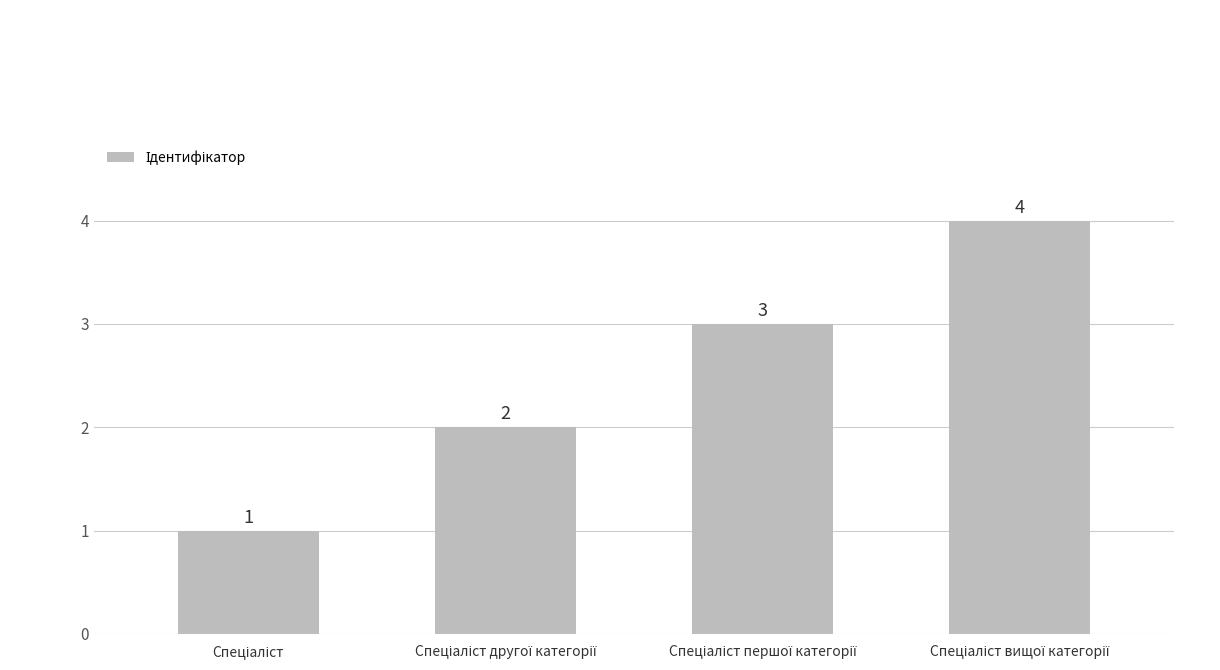

How many values are between 2 and 4?

3